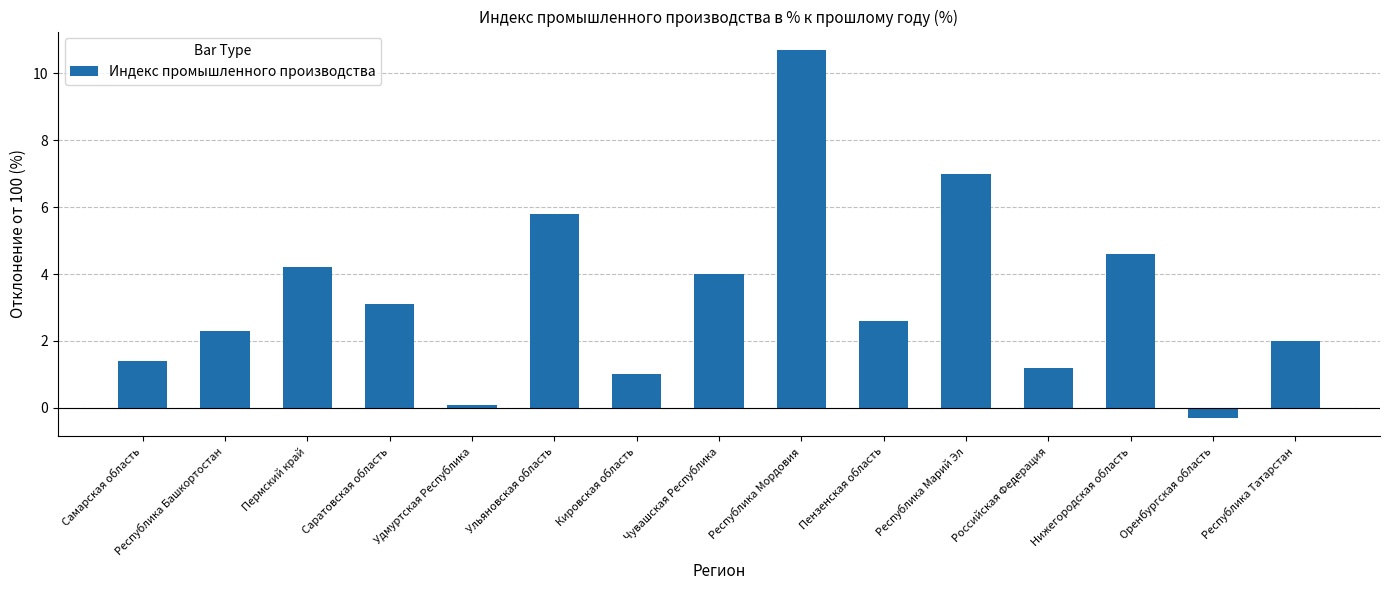

Is it true that the value at Кировская область is 1.0?

True